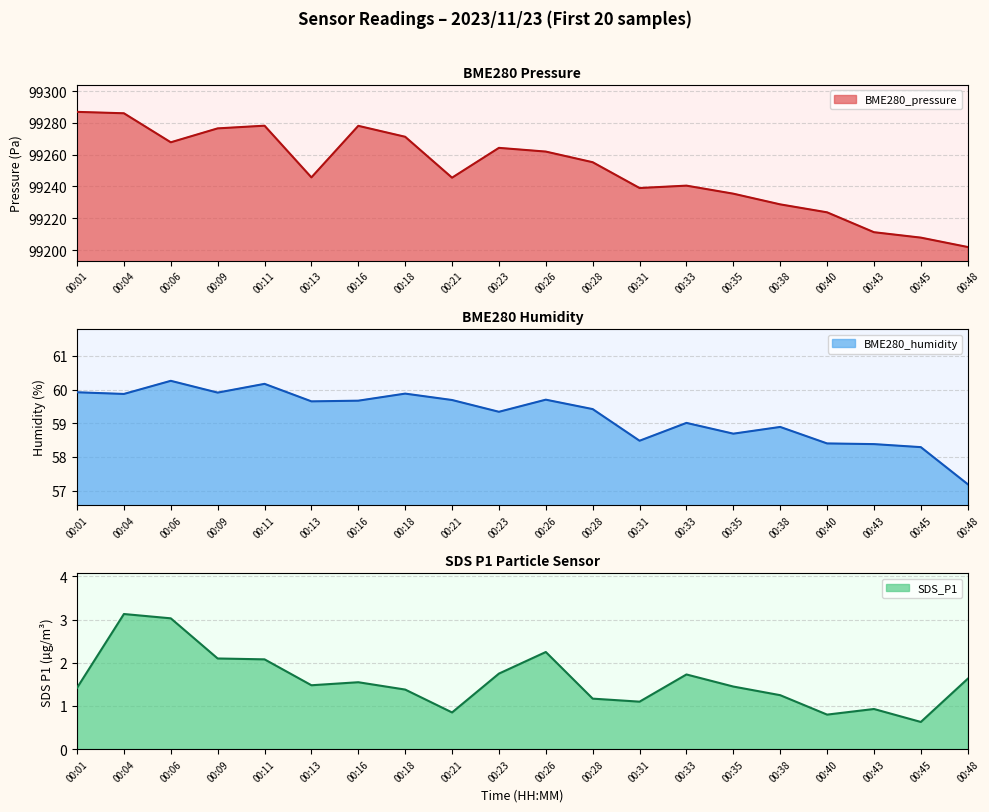

What is the maximum value shown in the chart?

99286.9